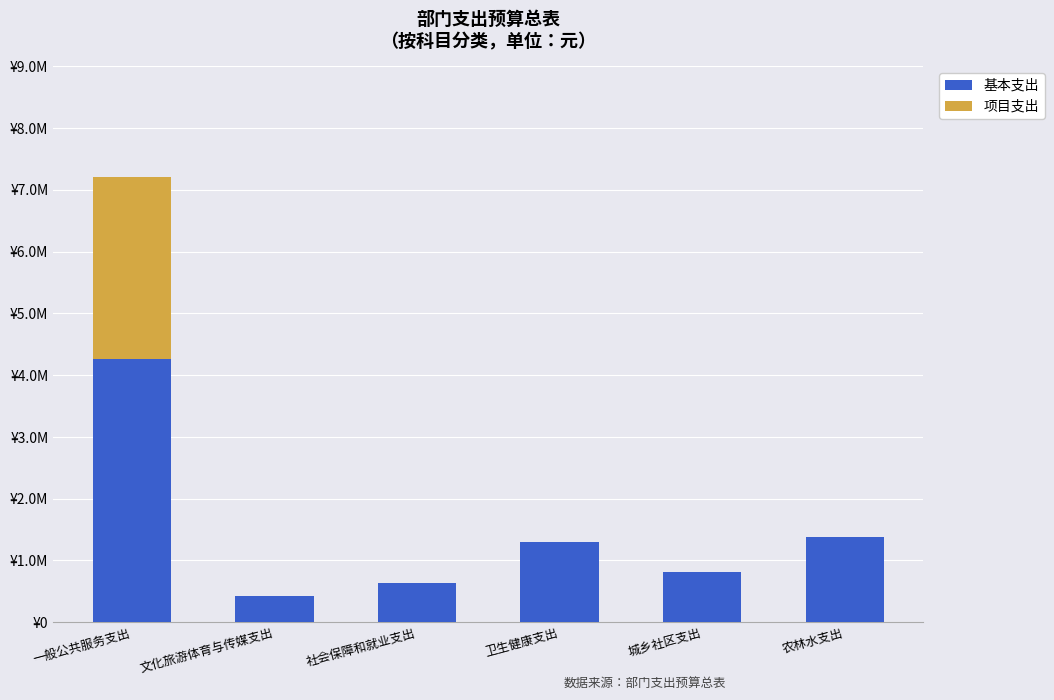

Are the bars horizontal?

No